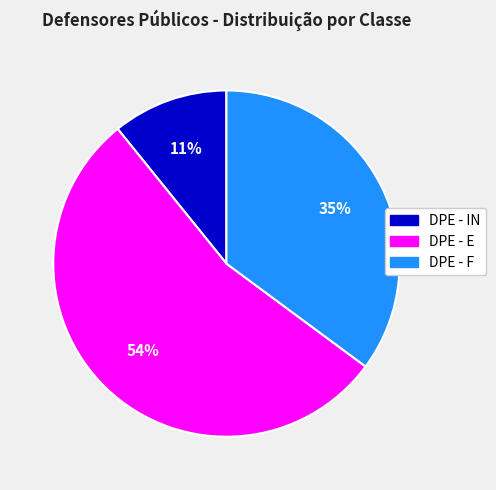

Count the number of slices in the pie.

3